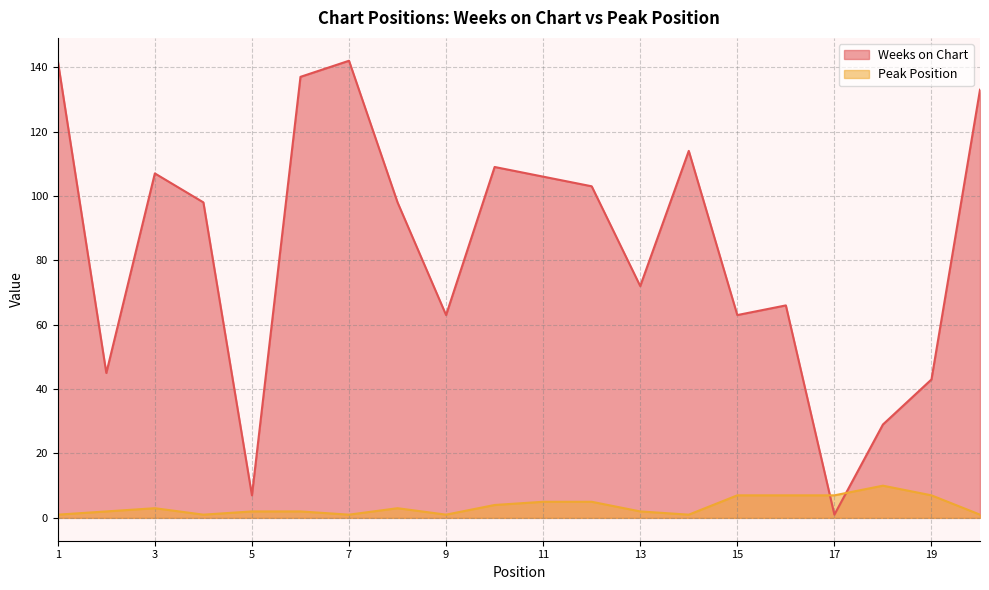

Which series changed the most between 2 and 20?

Weeks on Chart